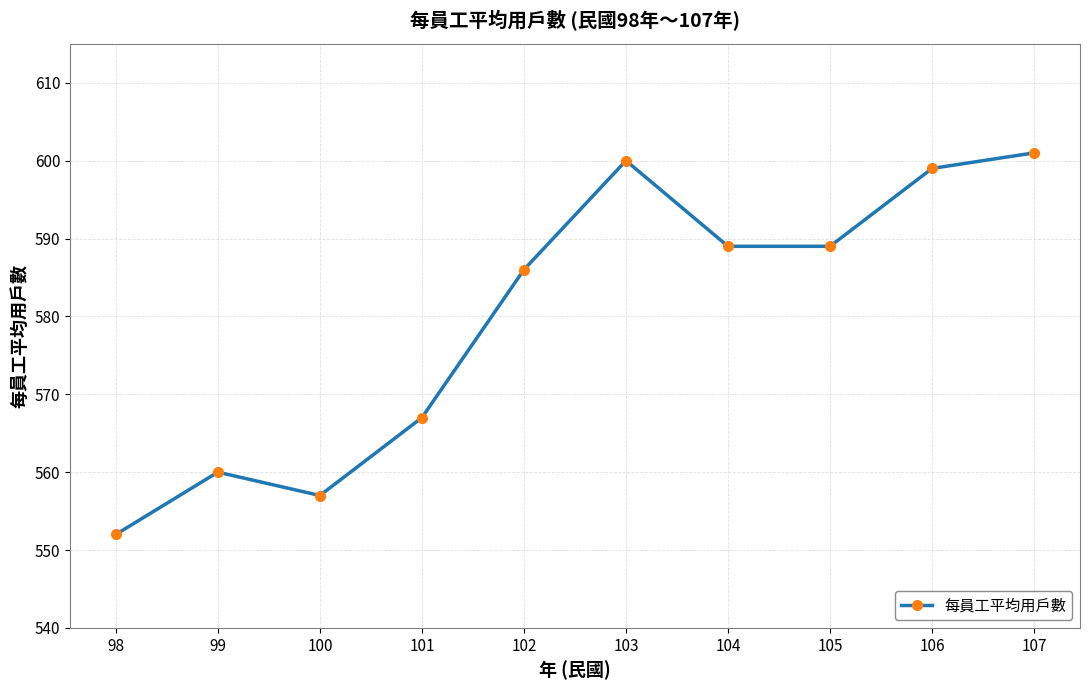

How many series are shown in this chart?

1